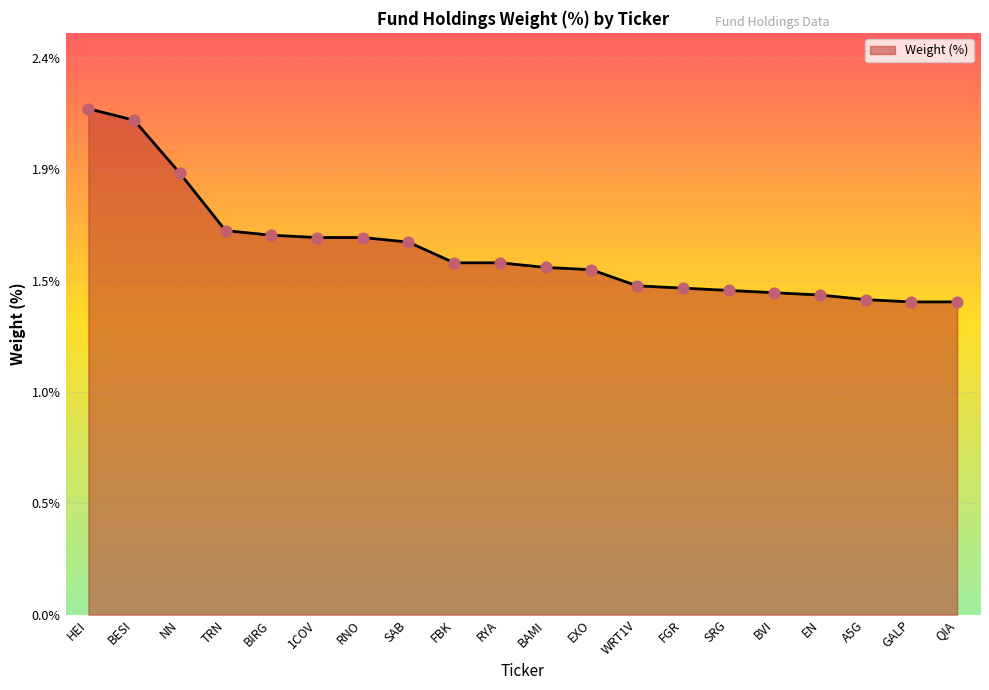

Approximately how many times larger is the value at QIA compared to 1COV?

0.8